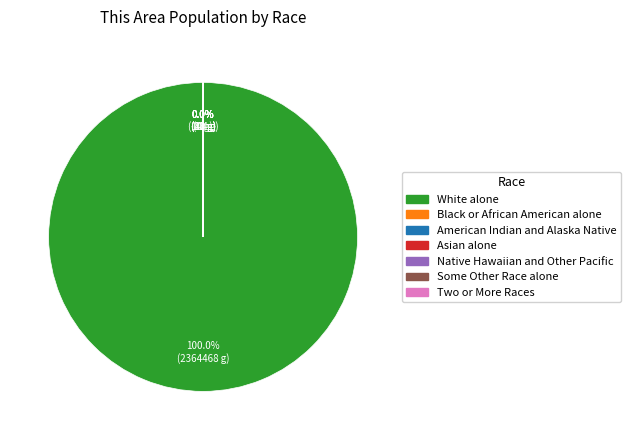

To the nearest percent, what is the average slice percentage?

14%